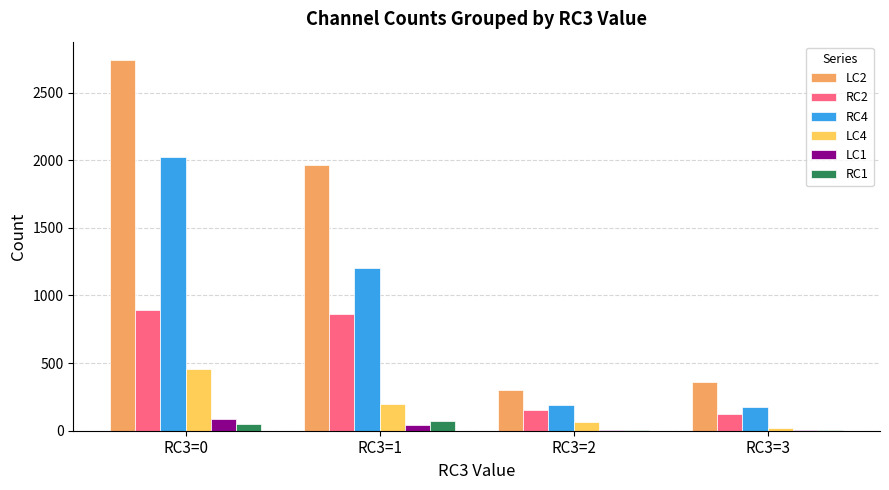

The value of LC2 at RC3=0 is 4252. True or false?

False